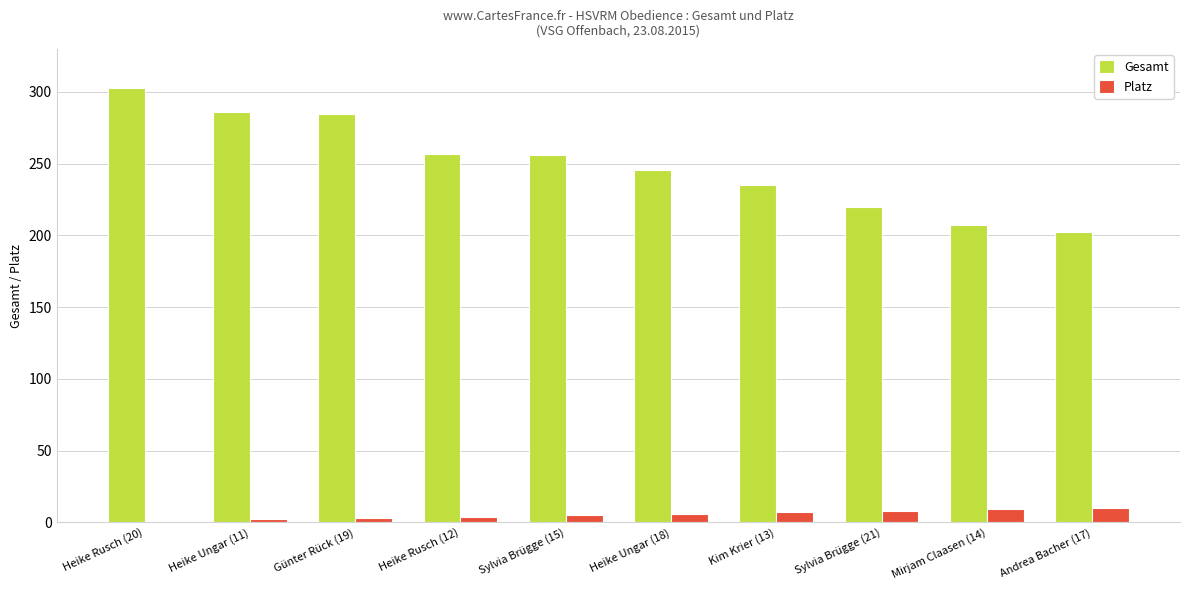

What position from the left is Mirjam Claasen (14)?

9